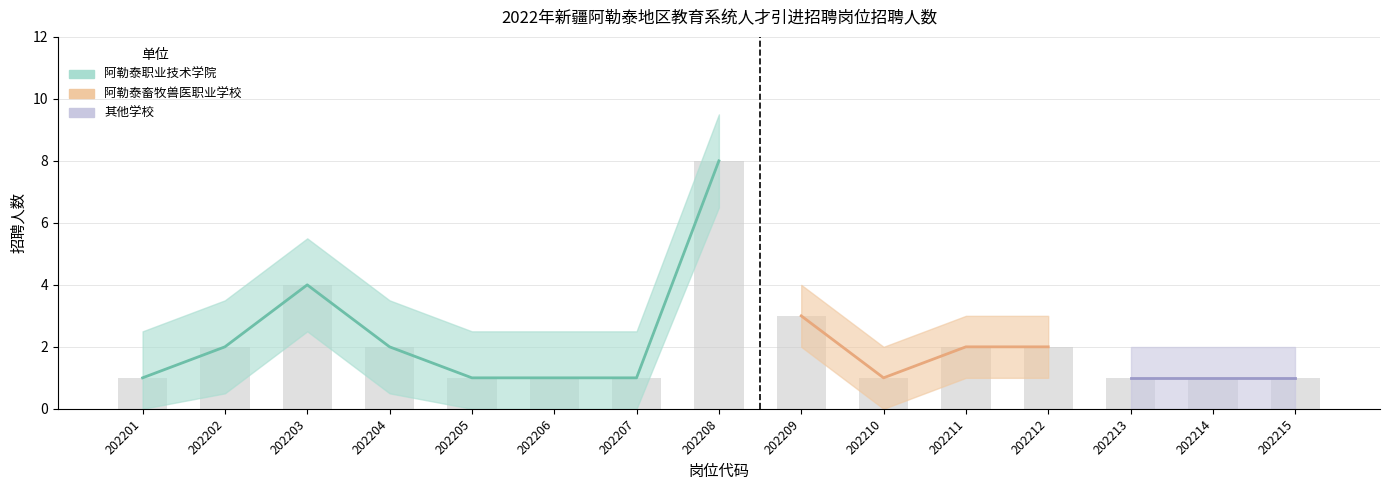

The 招聘人数 series shows 11 at 202208. True or false?

False